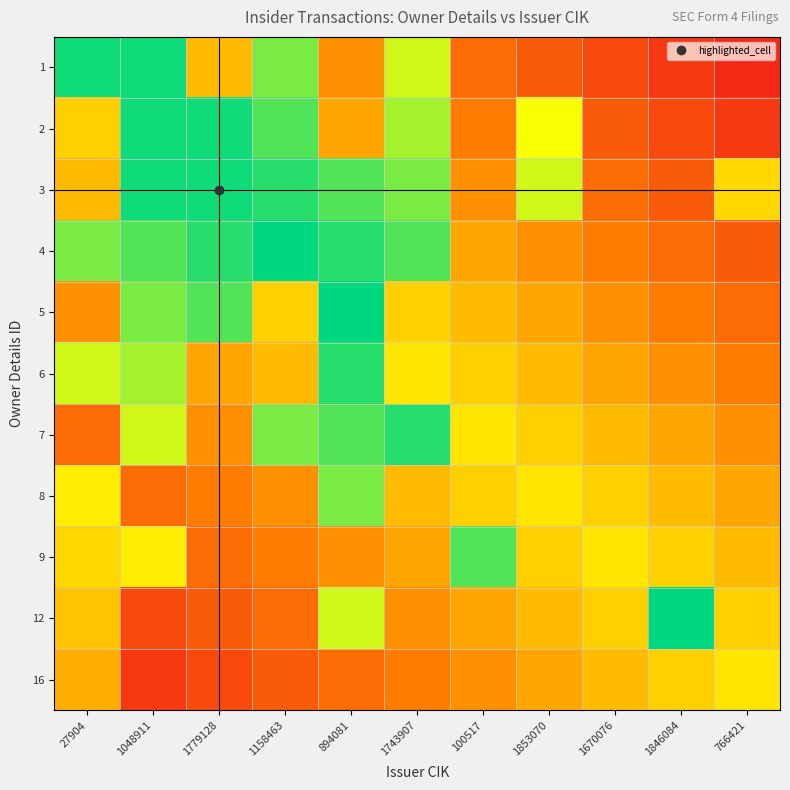

At 1846084, list the series in order from largest to smallest.

12, 16, 9, 8, 7, 6, 5, 4, 3, 2, 1